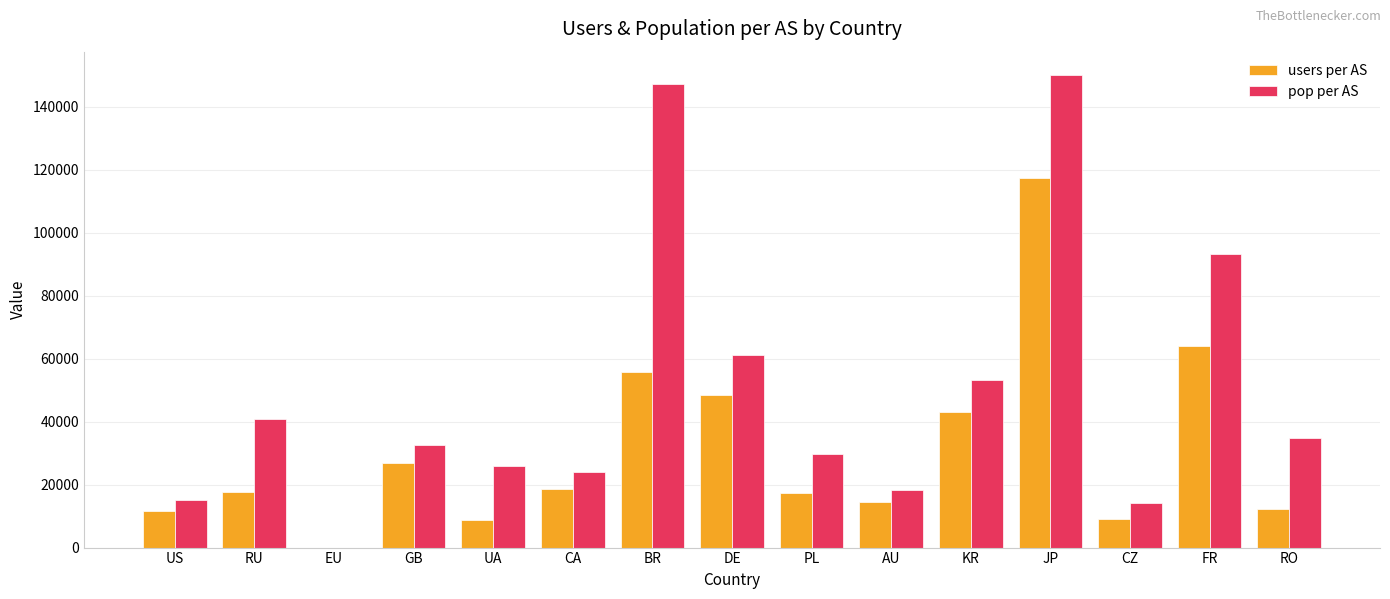

Is the value of users per AS at PL greater than the value of pop per AS at US?

Yes